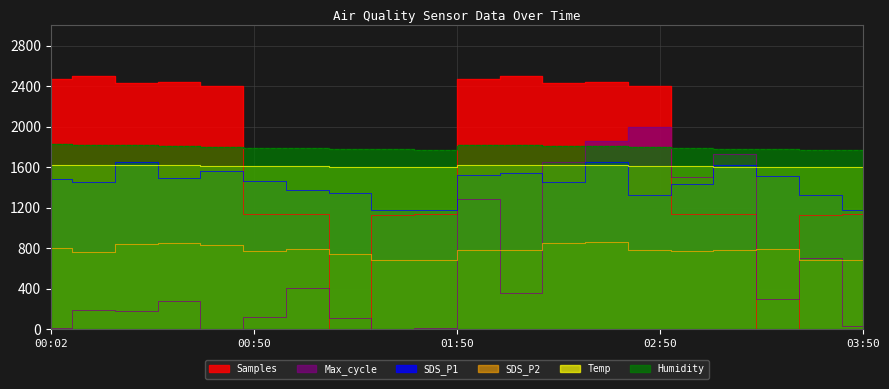

In SDS_P1, how many points are lower than both neighbors (excluding endpoints)?

5